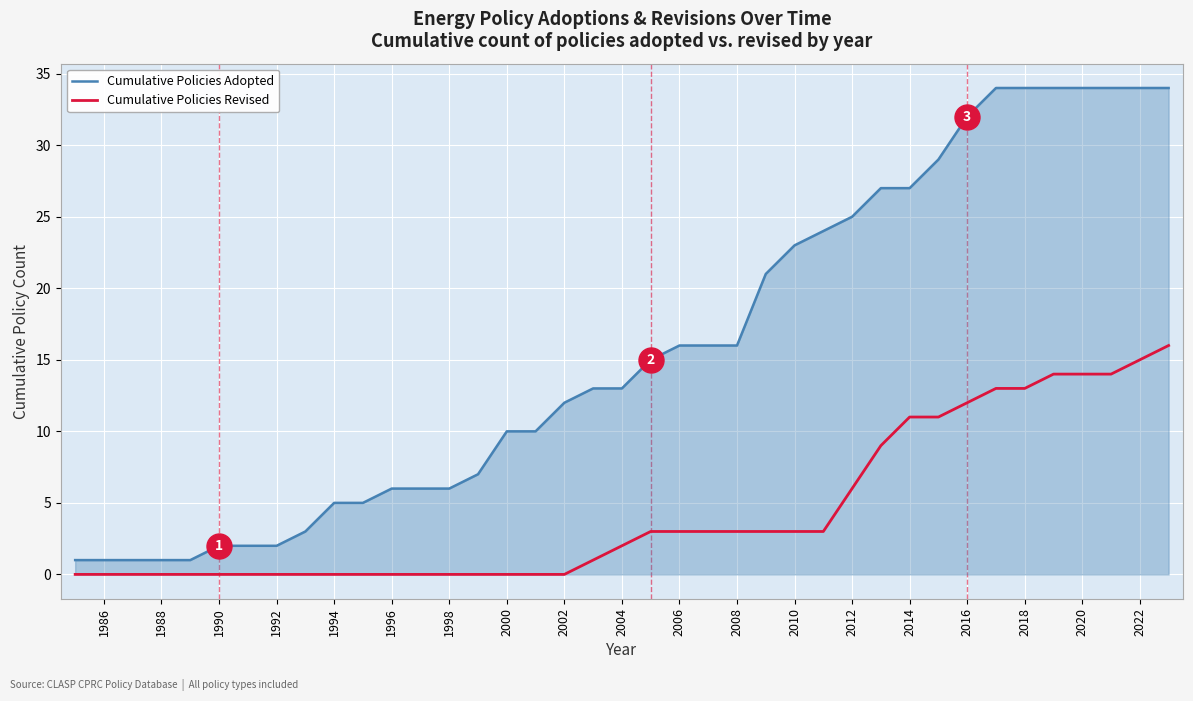

Which series has the largest range (max minus min)?

Cumulative Policies Adopted